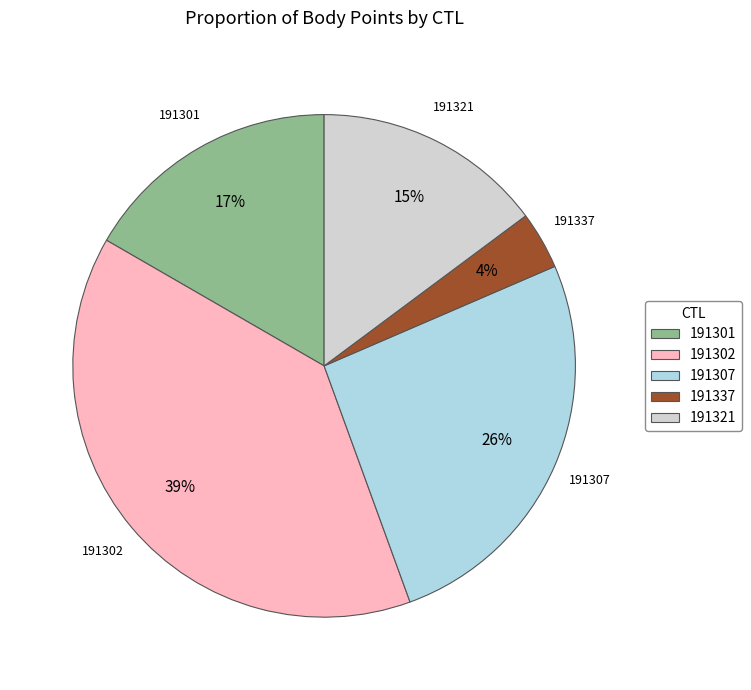

Combined, do 191307 and 191302 account for over 50%?

Yes